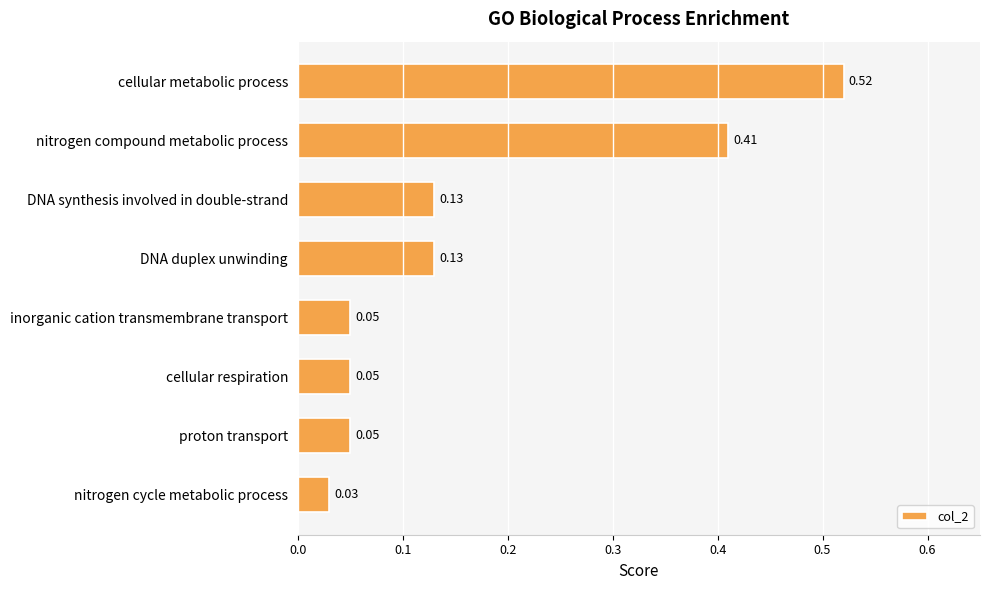

At which category does the chart reach its peak across all series?

cellular metabolic process